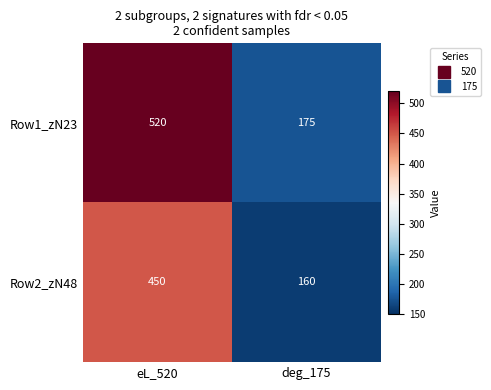

Read the Row1_zN23 value at deg_175, to the nearest 50.

200